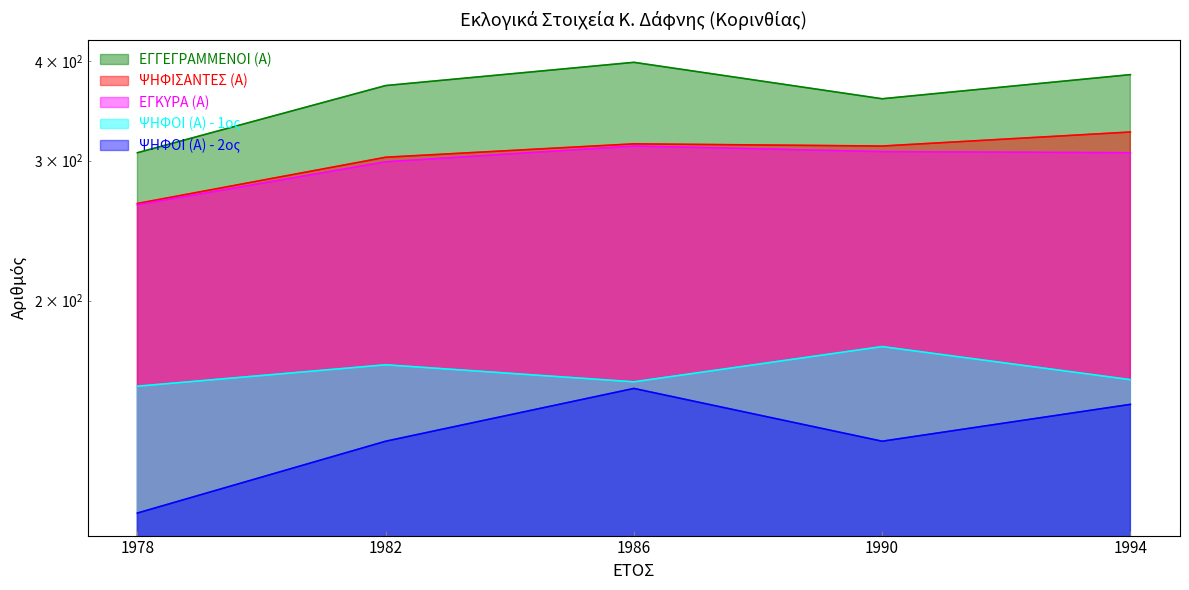

Reading right to left, transcribe all the data shown in this chart.

ΕΓΓΕΓΡΑΜΜΕΝΟΙ (Α): 385	359	399	373	307
ΨΗΦΙΣΑΝΤΕΣ (Α): 326	313	315	303	265
ΕΓΚΥΡΑ (Α): 307	308	313	299	264
ΨΗΦΟΙ (Α) - 1ος: 159	175	158	166	156
ΨΗΦΟΙ (Α) - 2ος: 148	133	155	133	108